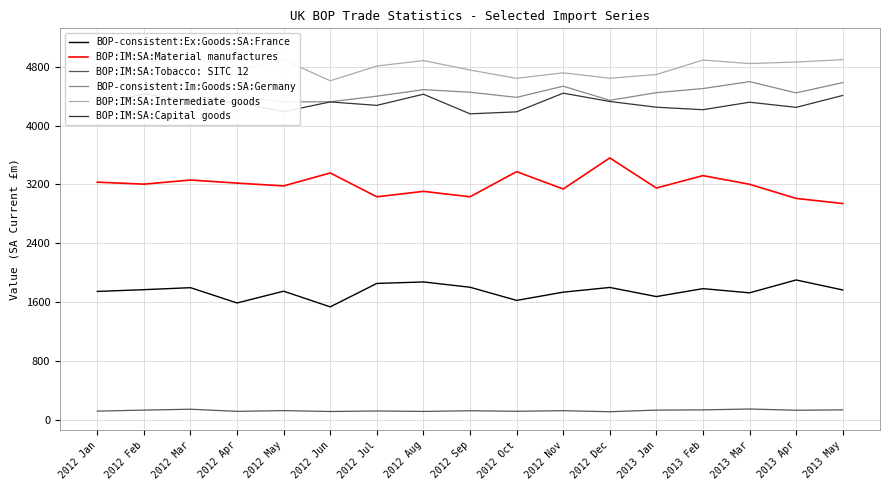

Between 2012 Feb and 2013 Apr, which series saw the biggest shift?

BOP:IM:SA:Material manufactures